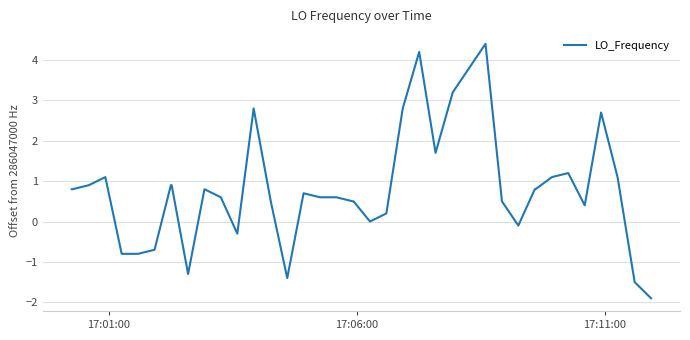

What is the minimum value shown in the chart?

-1.9